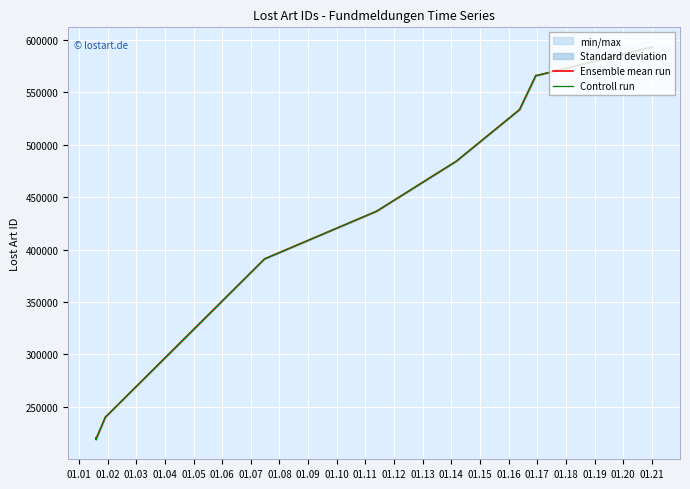

What is the highest value of the Ensemble mean run series?

592983.0